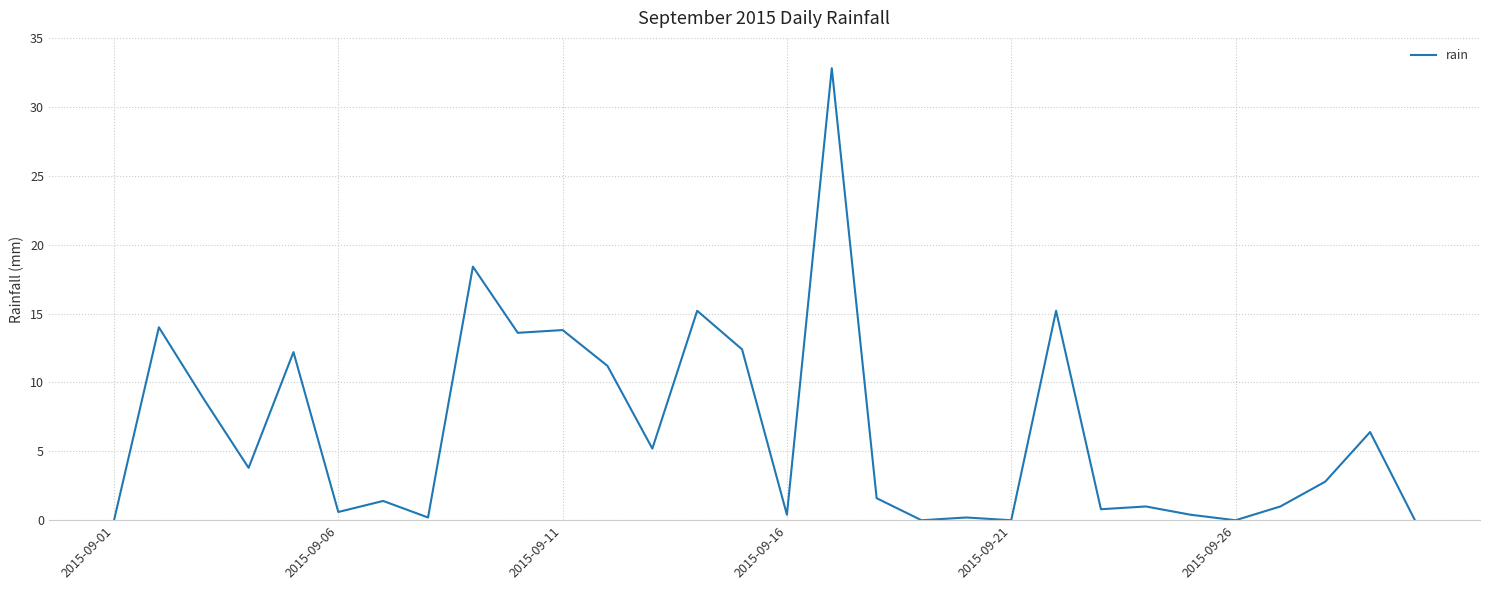

What is the sum of all values?

193.4